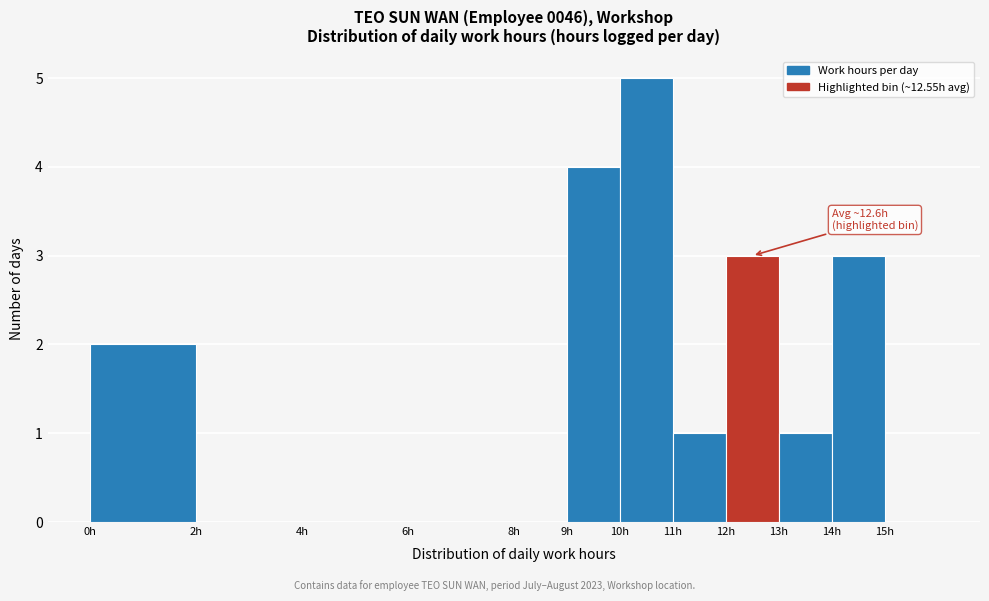

Over which range of the x-axis is the bar tallest?

10 to 11